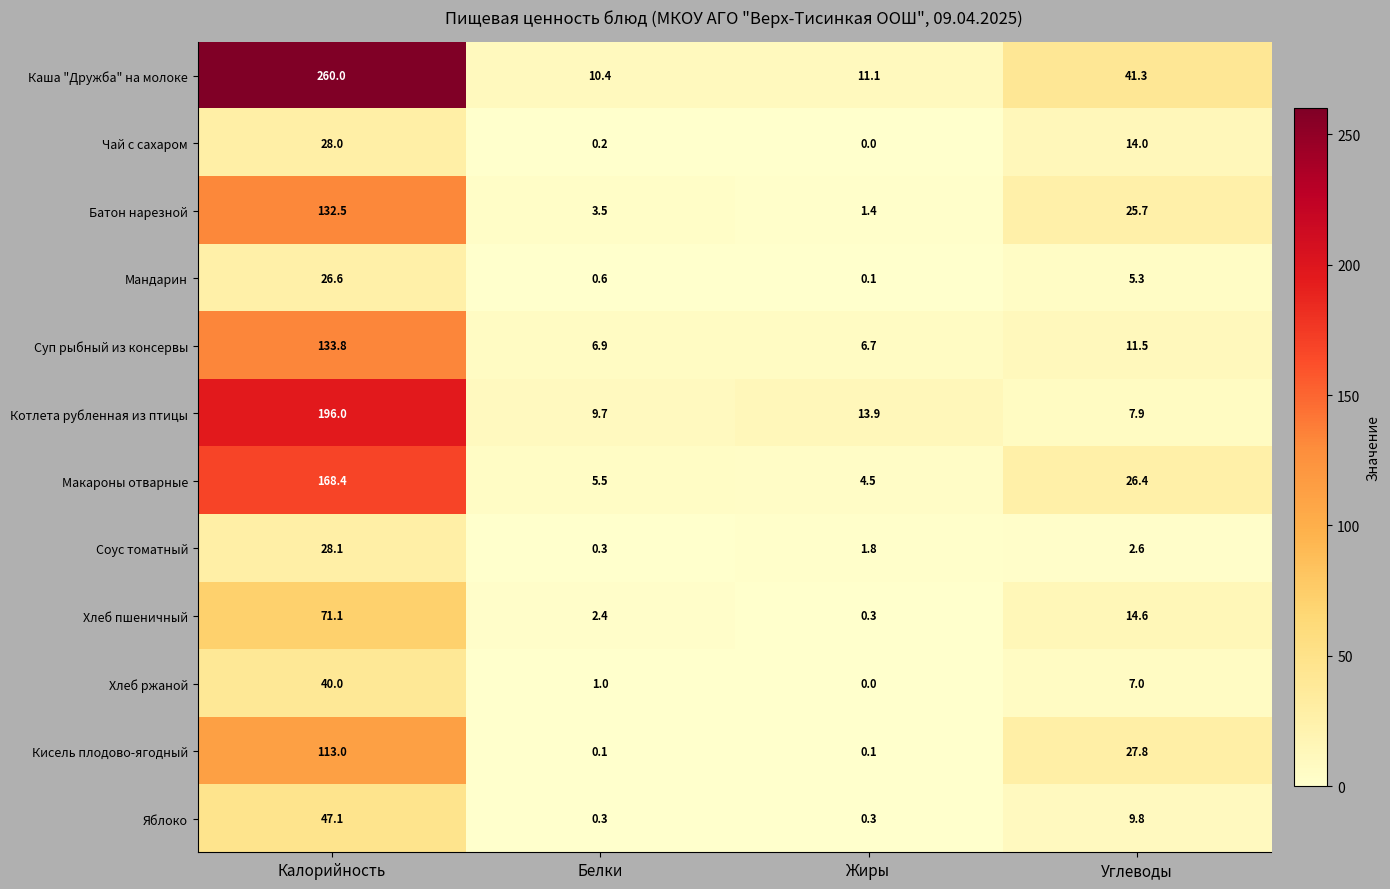

True or false: Батон нарезной has a value of 132.5 at Калорийность.

True